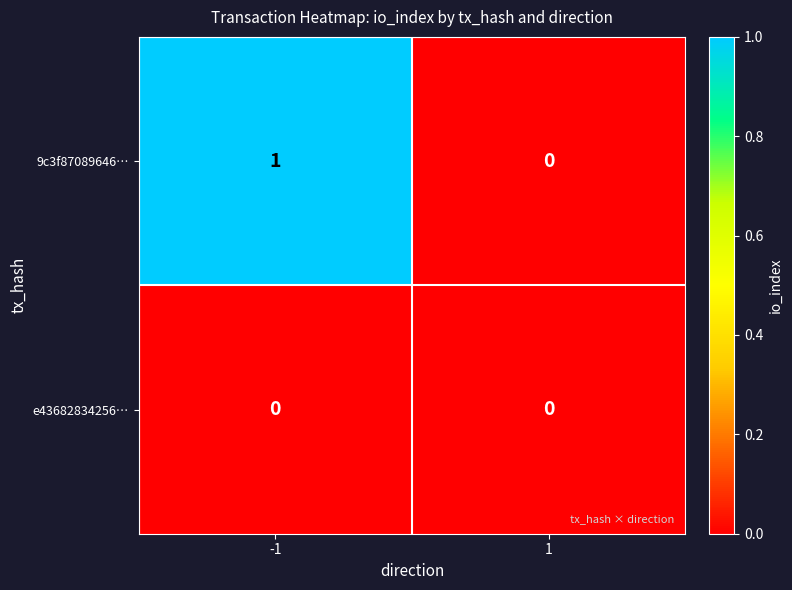

Count the number of data series in this chart.

2